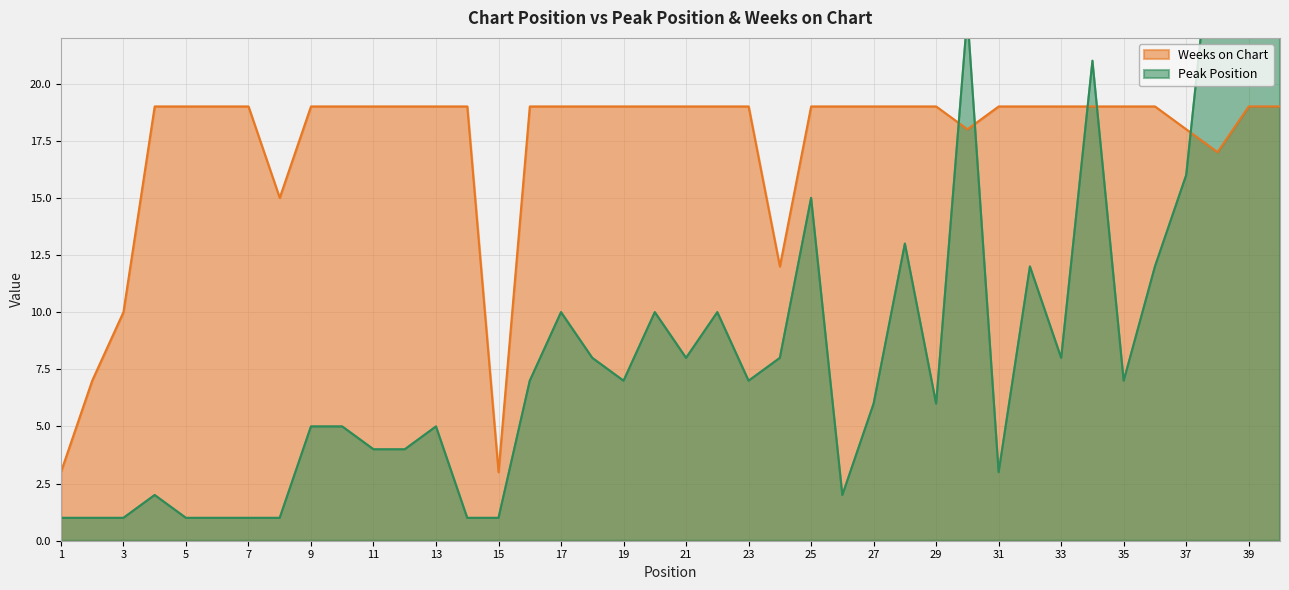

Is the value of Peak Position at 22 greater than the value of Weeks on Chart at 36?

No